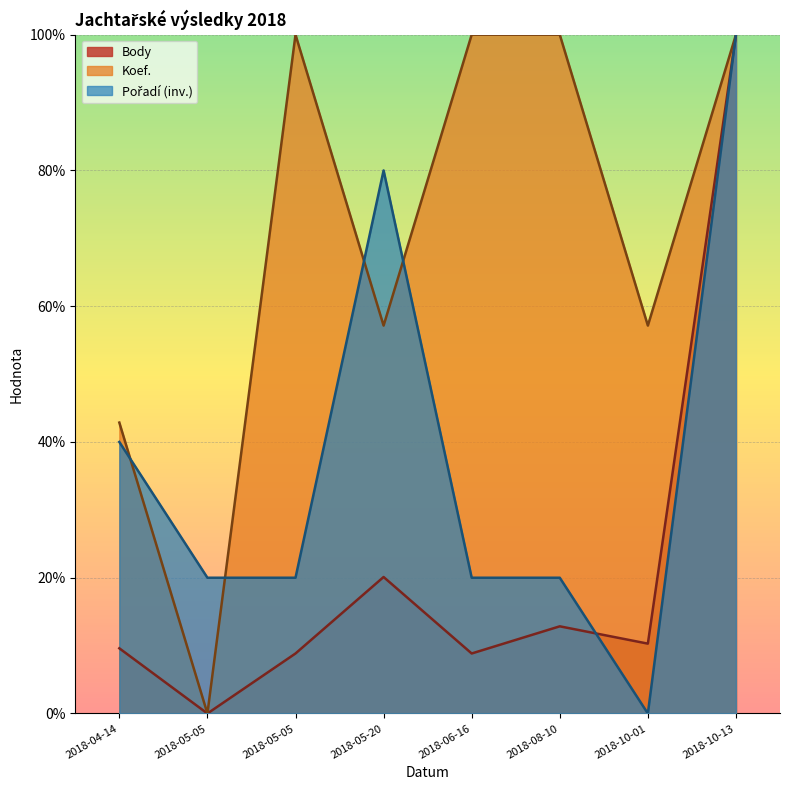

What is the maximum value for Body?

100.0